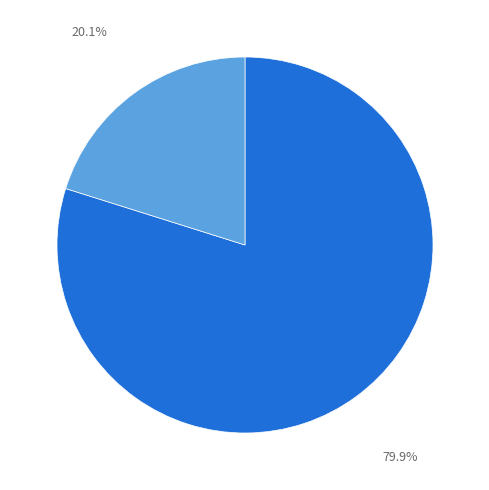

Does any single category account for the majority?

Yes